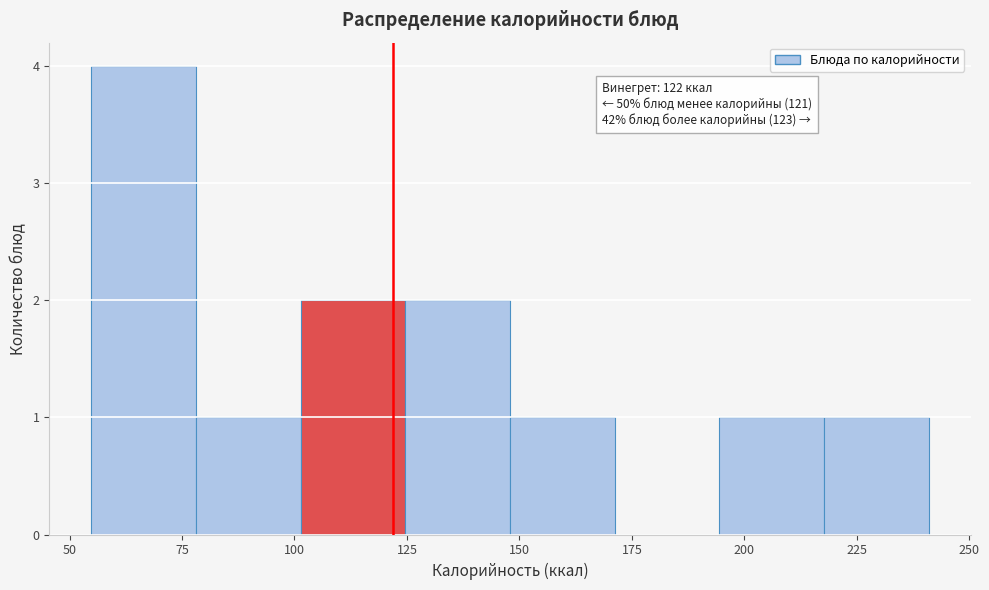

Which range on the x-axis has the tallest bar?

55 to 80